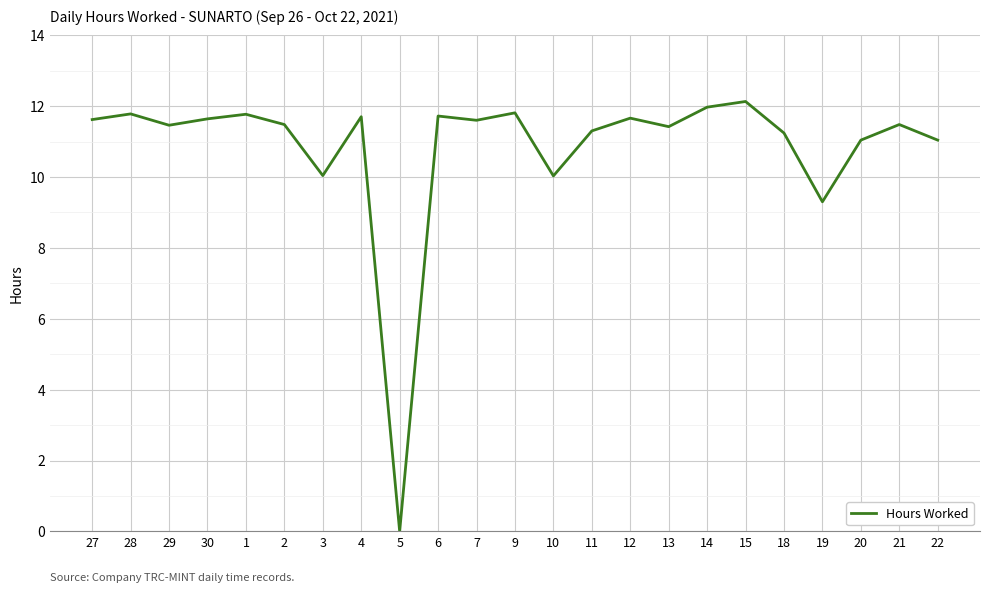

What position from the left is 5?

9